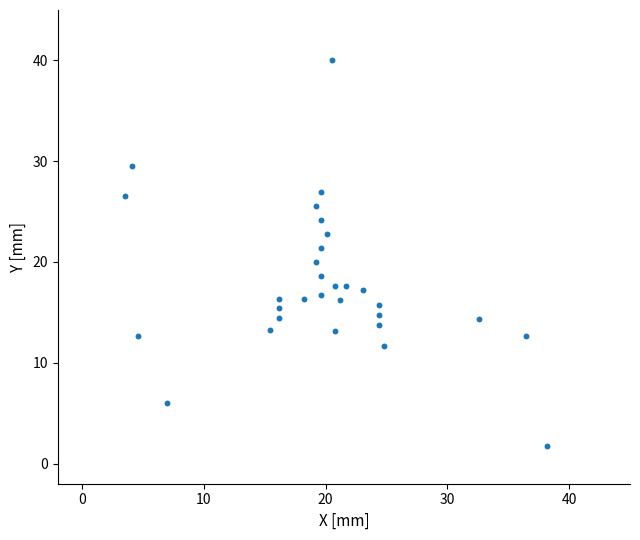

What is the range of X values (max minus min)?

34.7